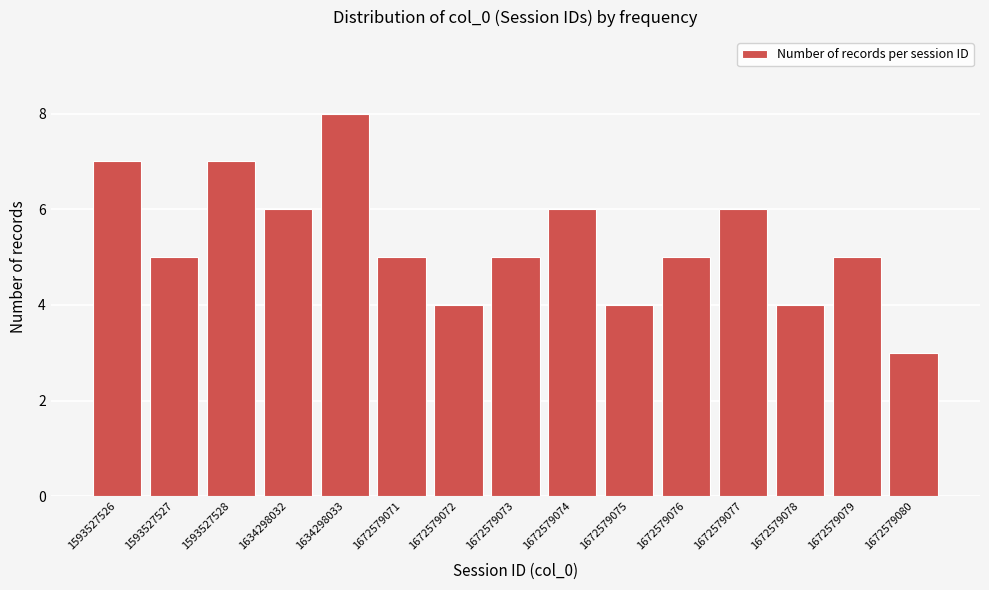

Reading left to right, list all the values displayed in this chart.

7	5	7	6	8	5	4	5	6	4	5	6	4	5	3